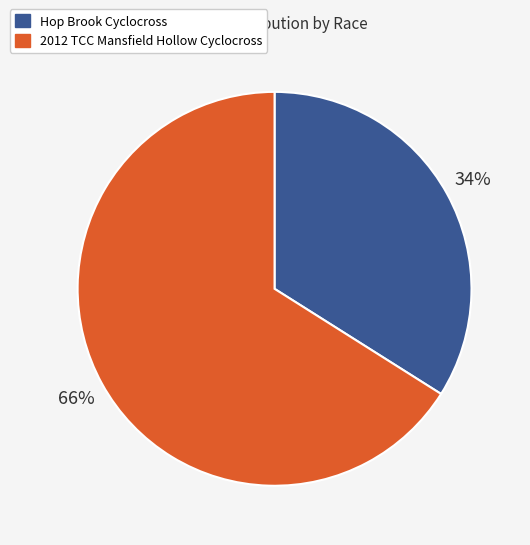

Is there a majority slice in this chart?

Yes